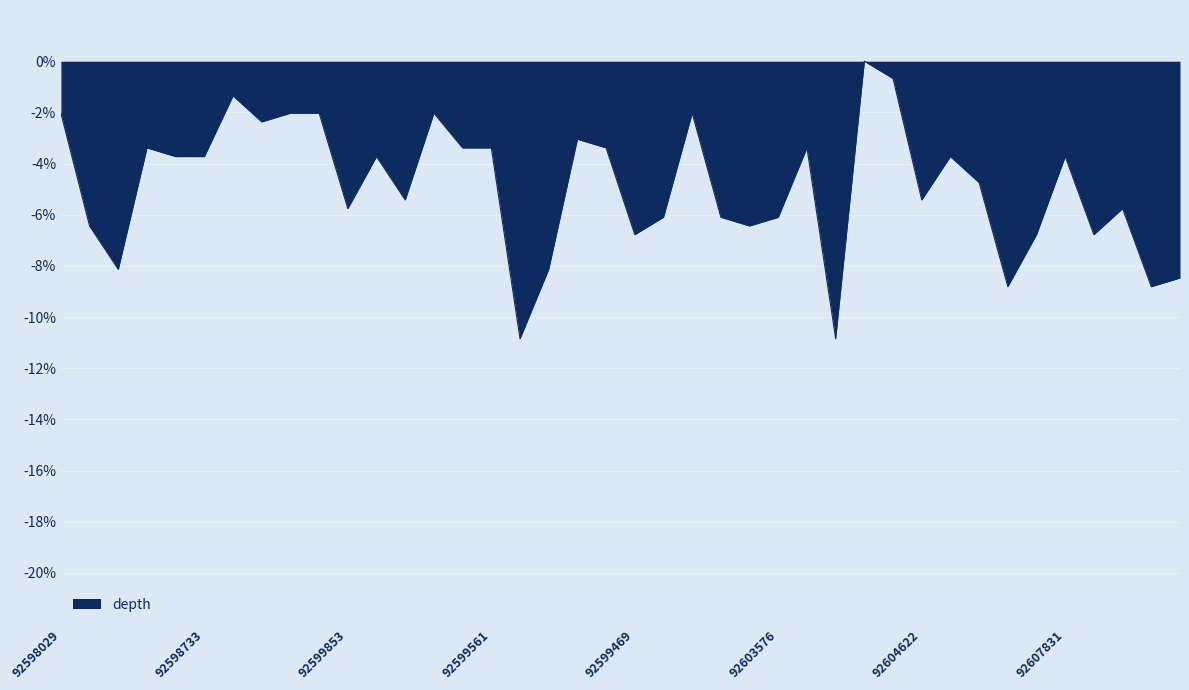

What is the smallest value displayed?

-10.8